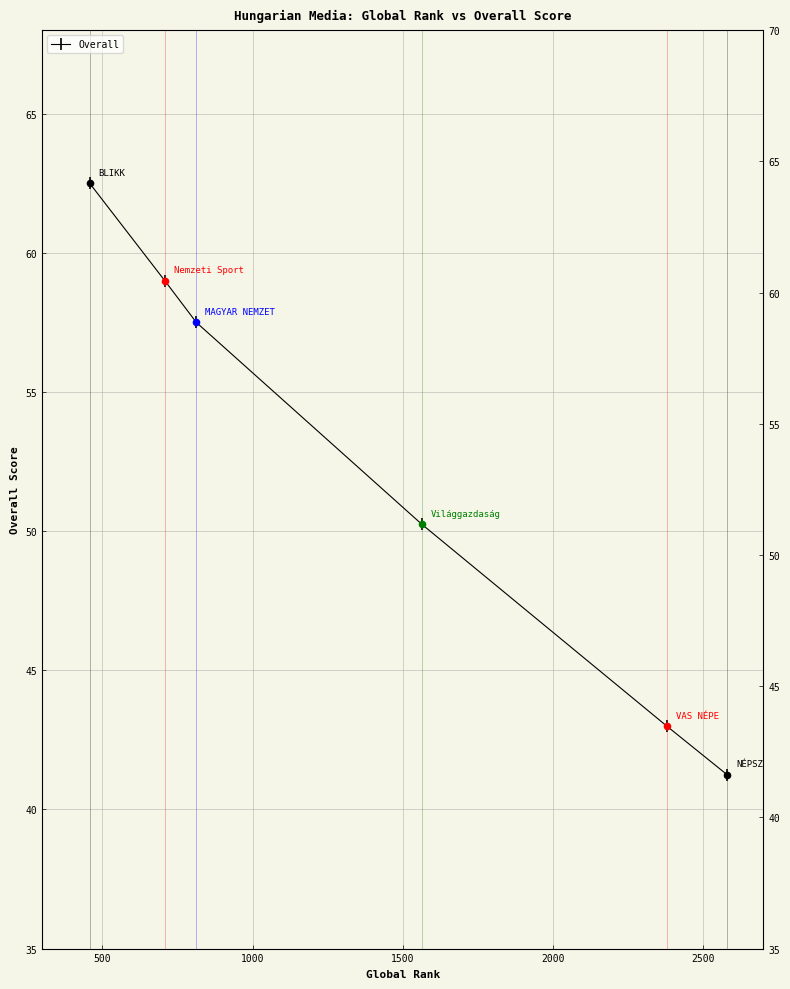

What is the ratio of the value at 1500 to the value at 2500?

1.2